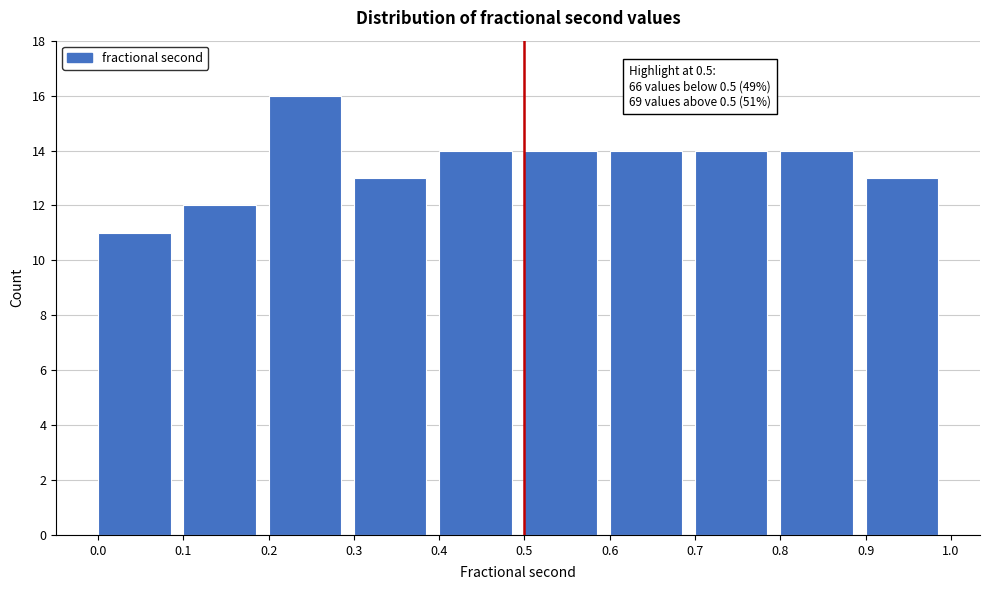

Over which range of the x-axis is the bar tallest?

0.2 to 0.3